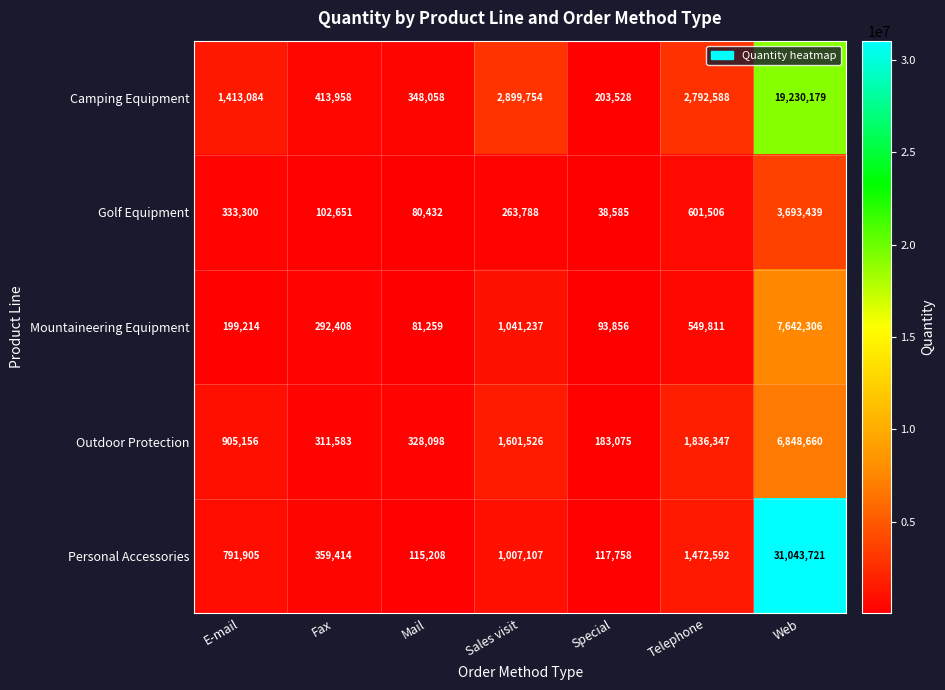

What is the difference between the highest and lowest values at Sales visit?

2635966